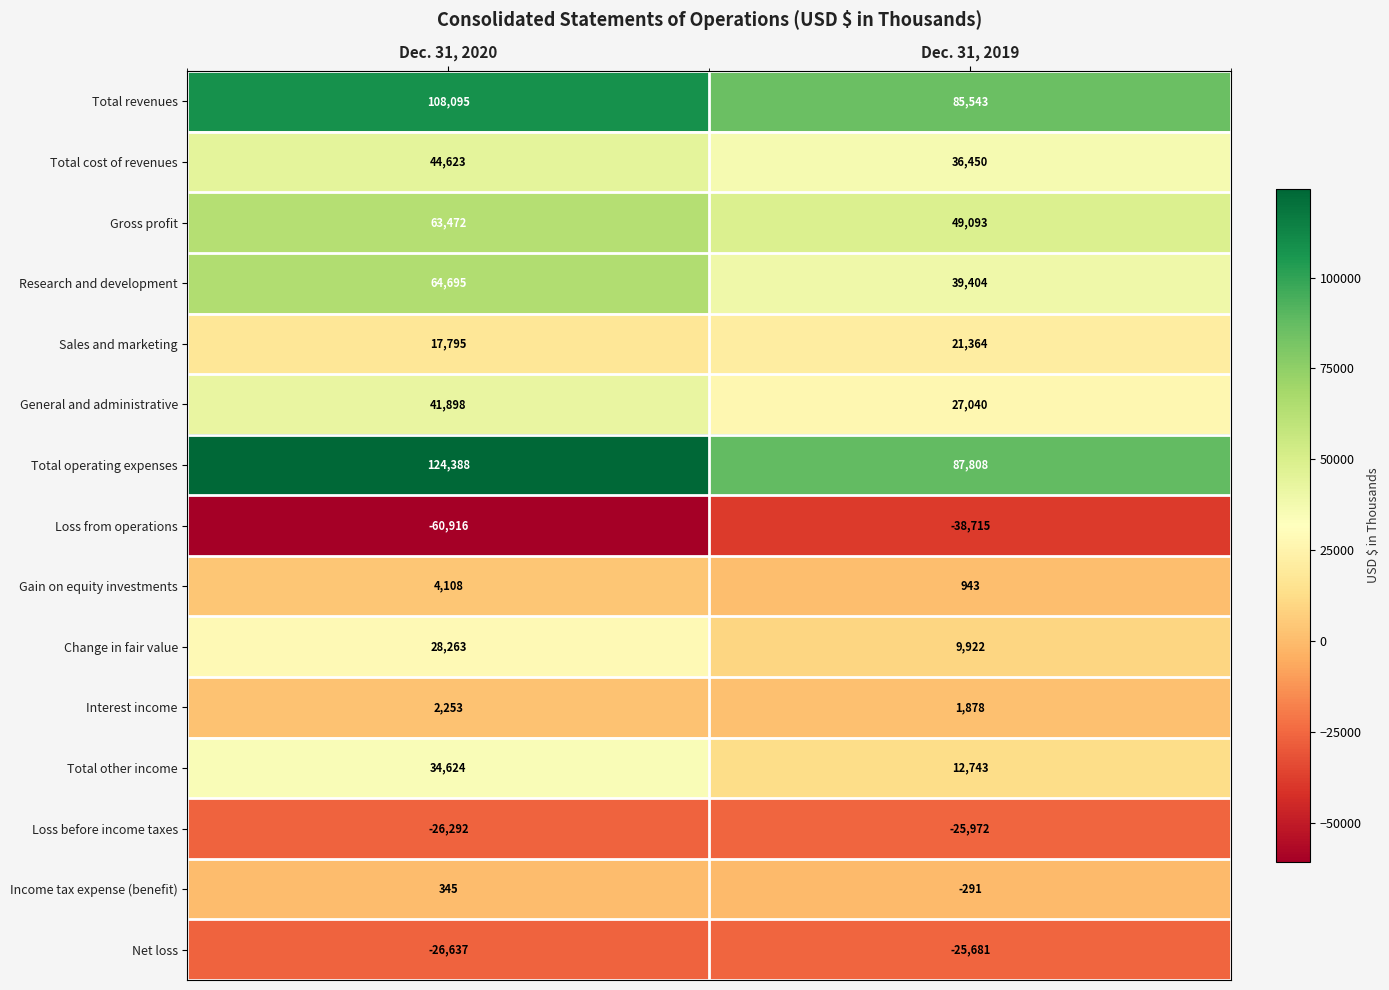

Reading left to right, list all the values displayed in this chart.

Total revenues: 108095	85543
Total cost of revenues: 44623	36450
Gross profit: 63472	49093
Research and development: 64695	39404
Sales and marketing: 17795	21364
General and administrative: 41898	27040
Total operating expenses: 124388	87808
Loss from operations: -60916	-38715
Gain on equity investments: 4108	943
Change in fair value: 28263	9922
Interest income: 2253	1878
Total other income: 34624	12743
Loss before income taxes: -26292	-25972
Income tax expense (benefit): 345	-291
Net loss: -26637	-25681